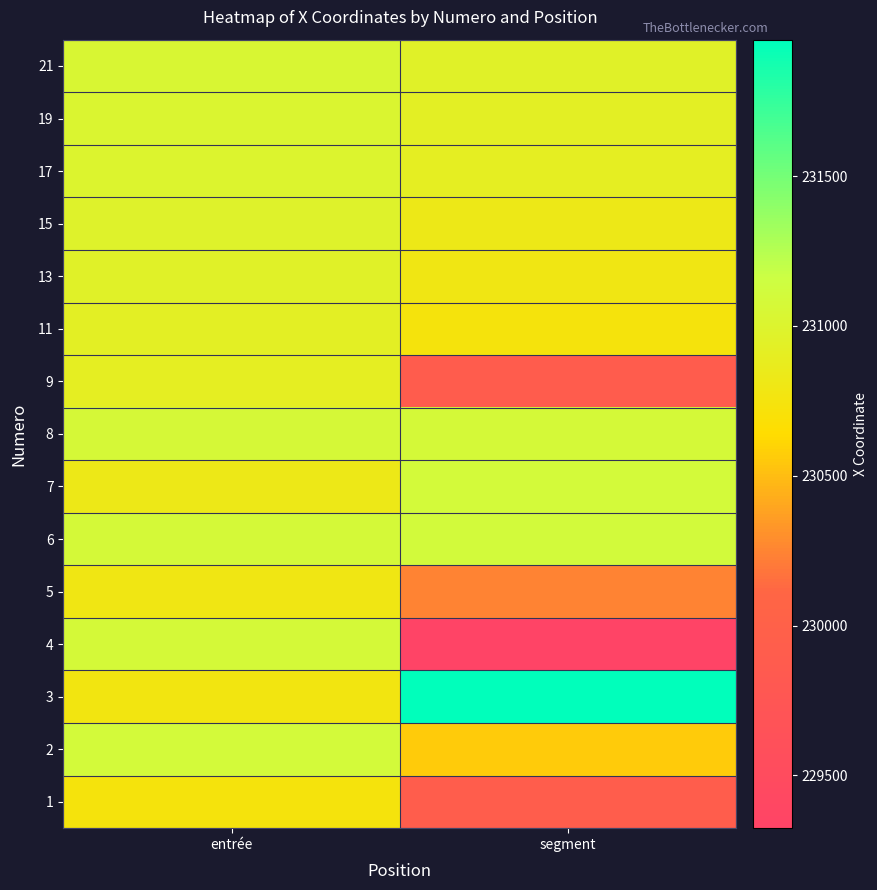

Reading right to left, transcribe all the data shown in this chart.

1: segment=229917.6	entrée=230736.3
2: segment=230566.4	entrée=231082.4
3: segment=231955.6	entrée=230767.8
4: segment=229323.6	entrée=231076.7
5: segment=230239.1	entrée=230791.0
6: segment=231098.2	entrée=231072.9
7: segment=231089.6	entrée=230815.0
8: segment=231079.6	entrée=231069.0
9: segment=229907.6	entrée=230901.8
11: segment=230736.3	entrée=230926.1
13: segment=230791.0	entrée=230951.1
15: segment=230815.0	entrée=230978.0
17: segment=230901.8	entrée=230996.1
19: segment=230926.1	entrée=231015.9
21: segment=230951.1	entrée=231036.1